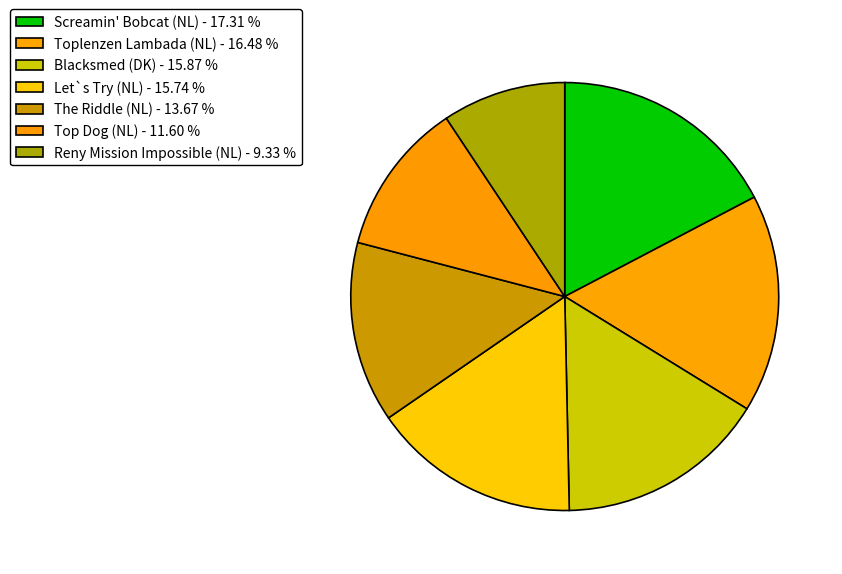

How many slices are in this pie chart?

7